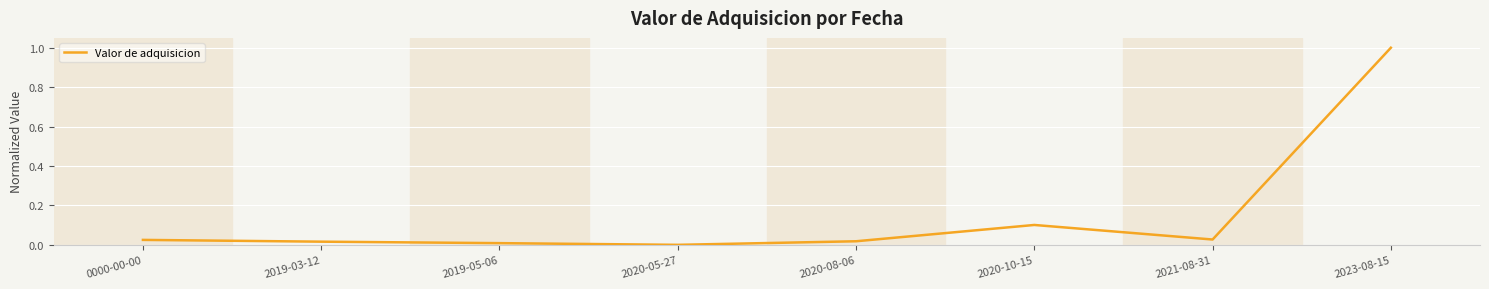

What position from the left is 2020-10-15?

6